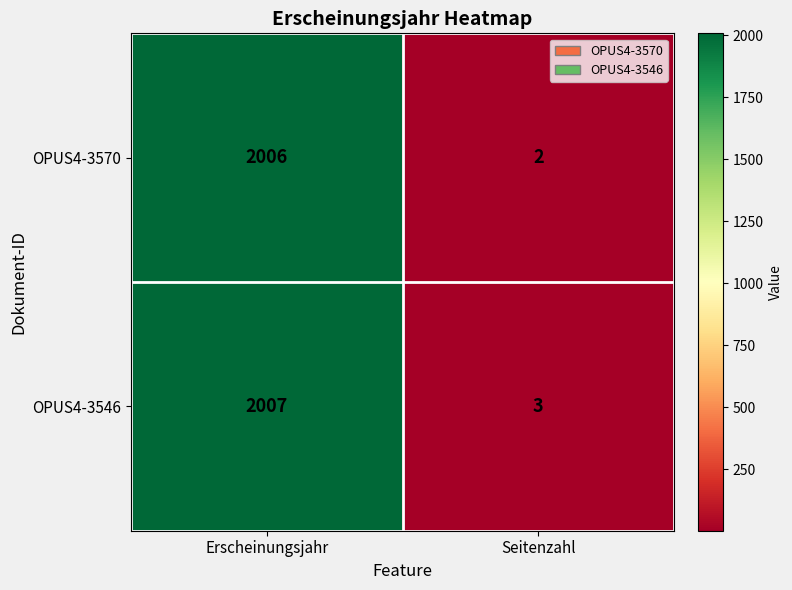

The value of OPUS4-3546 at Erscheinungsjahr is 2863. True or false?

False